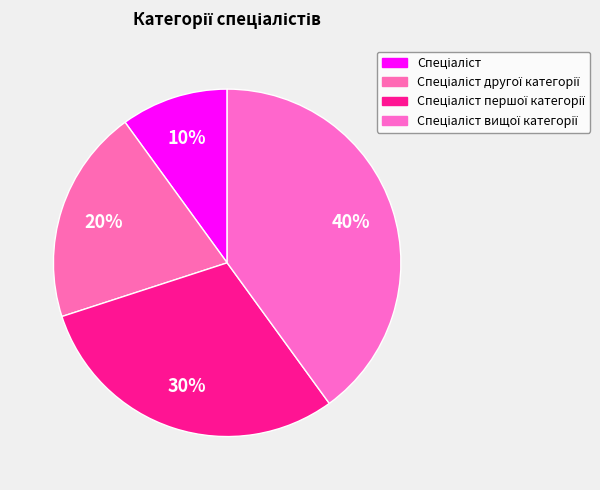

Is it true that Спеціаліст вищої категорії is 40% of the pie?

True